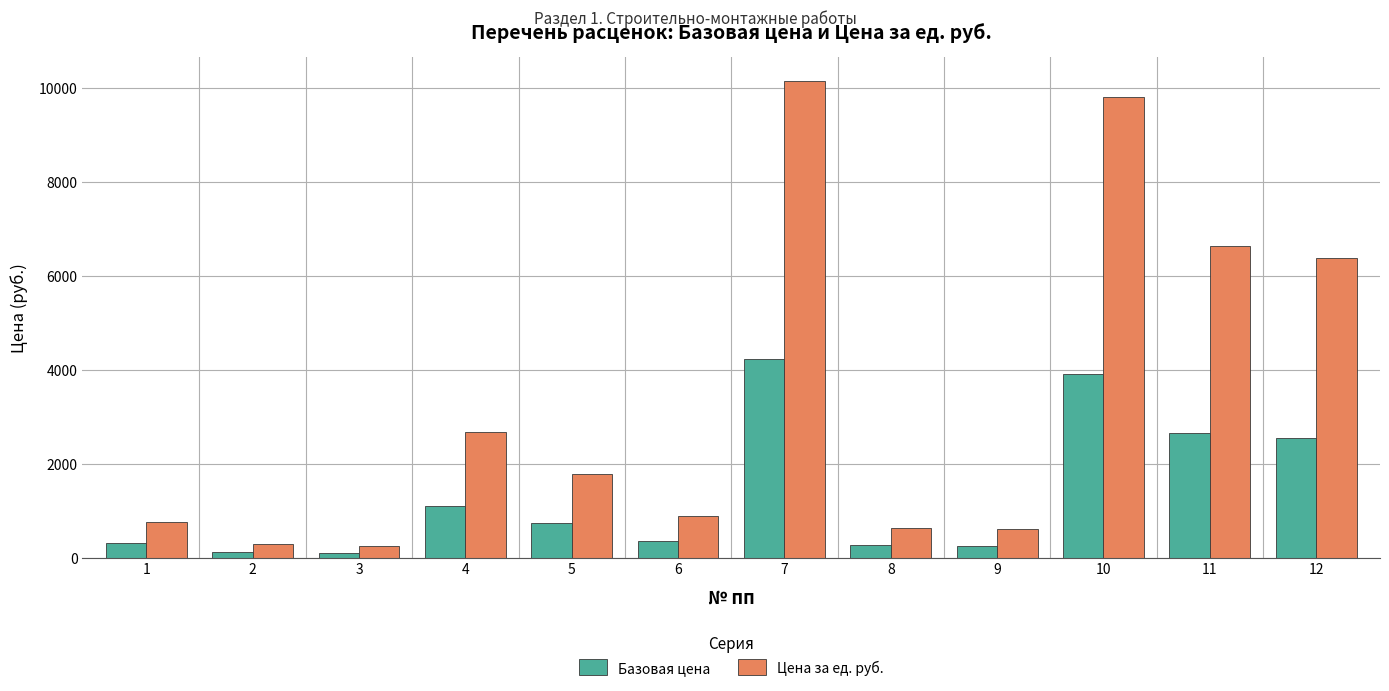

What is the minimum value shown in the chart?

100.2